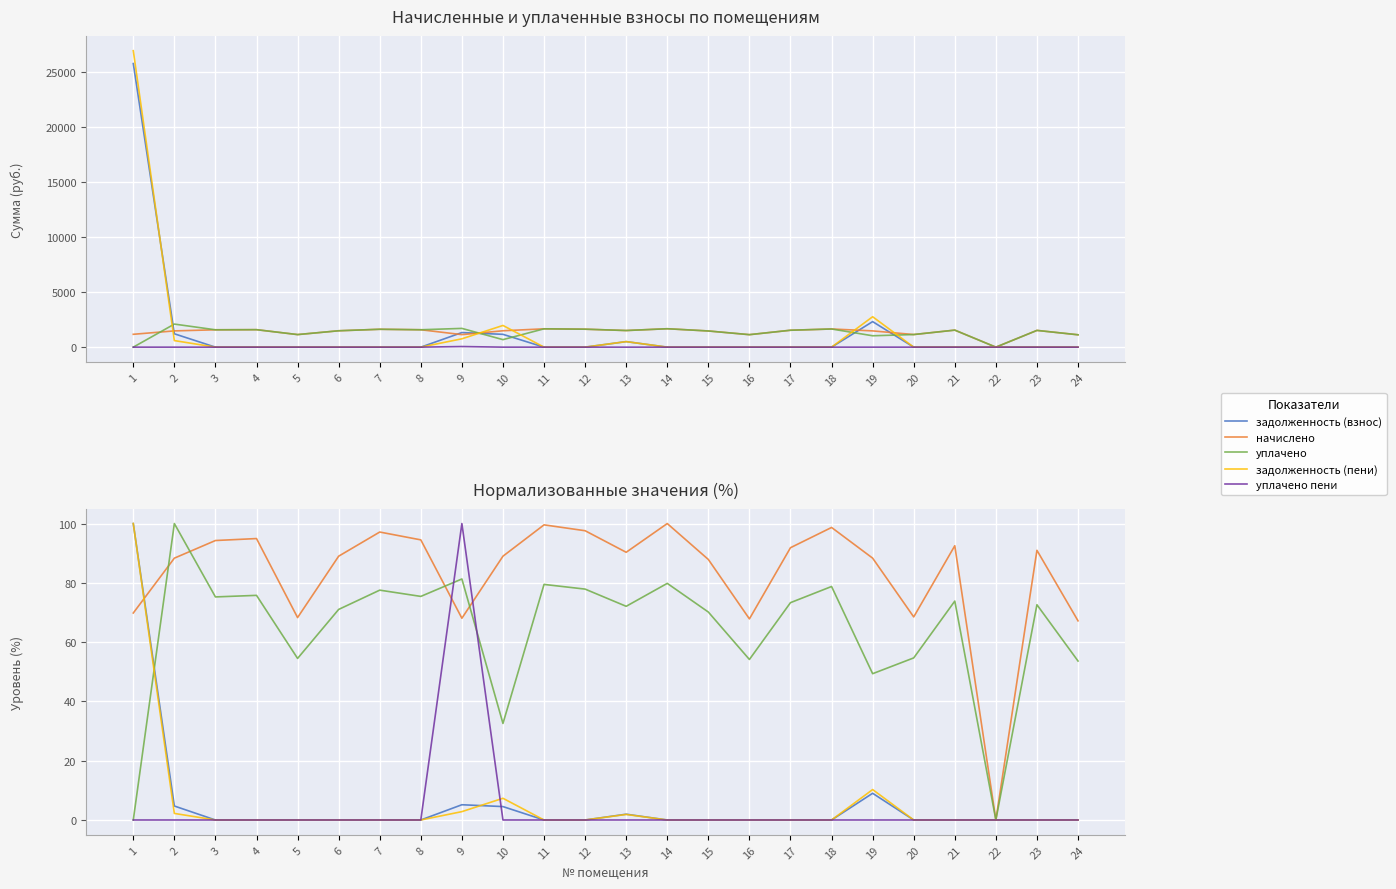

Where is the first local minimum for уплачено?

3